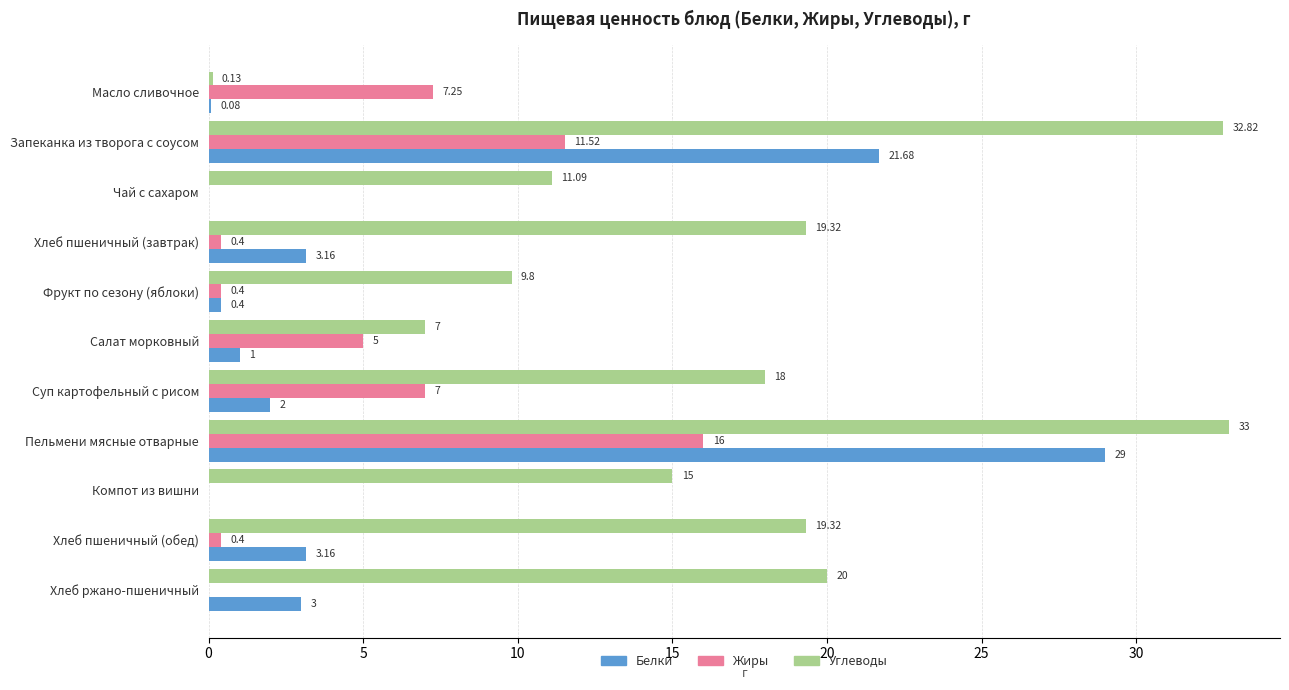

What are all the series names shown in the legend?

Белки, Жиры, Углеводы